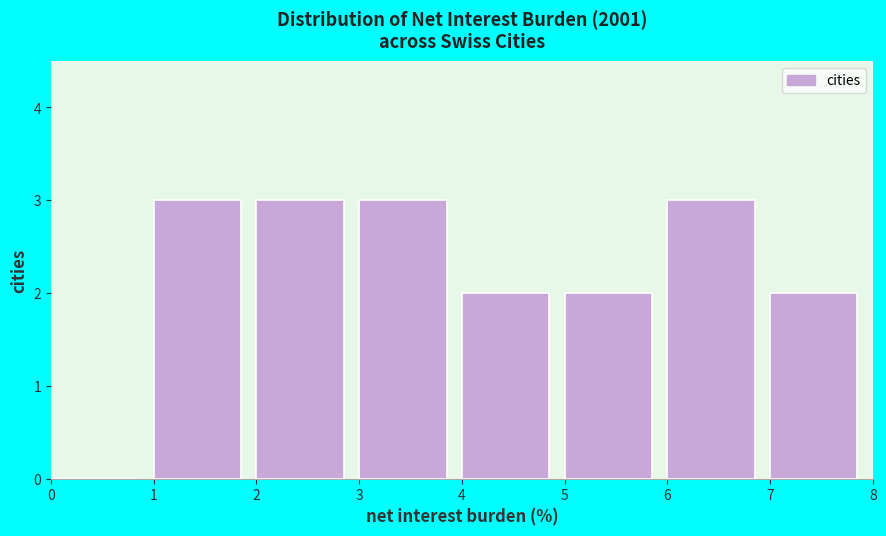

How tall is the bar that spans 3 to 4 on the x-axis? The values are not printed on the chart, so give them approximately, as read against the axis.

3